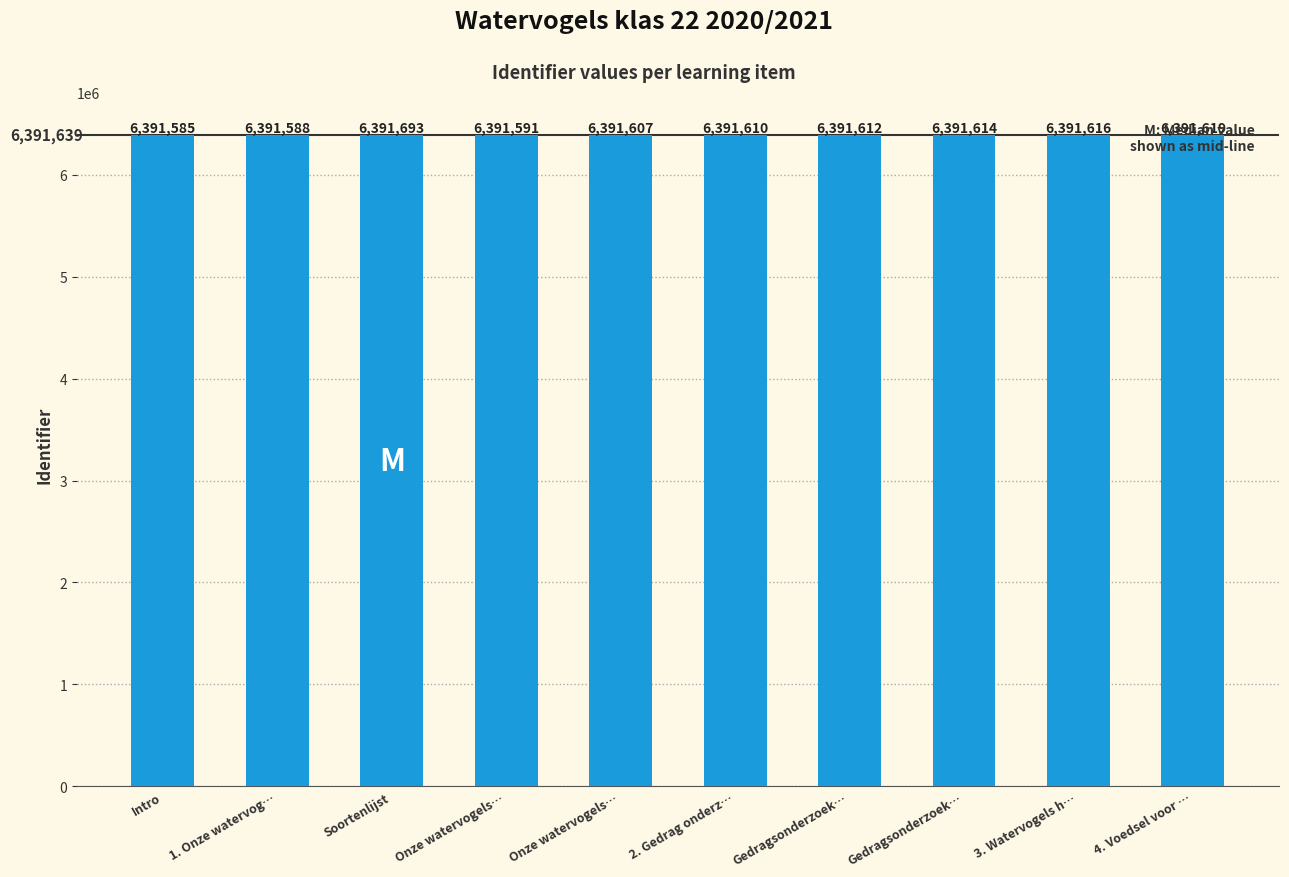

How many data points are less than 6391612?

5